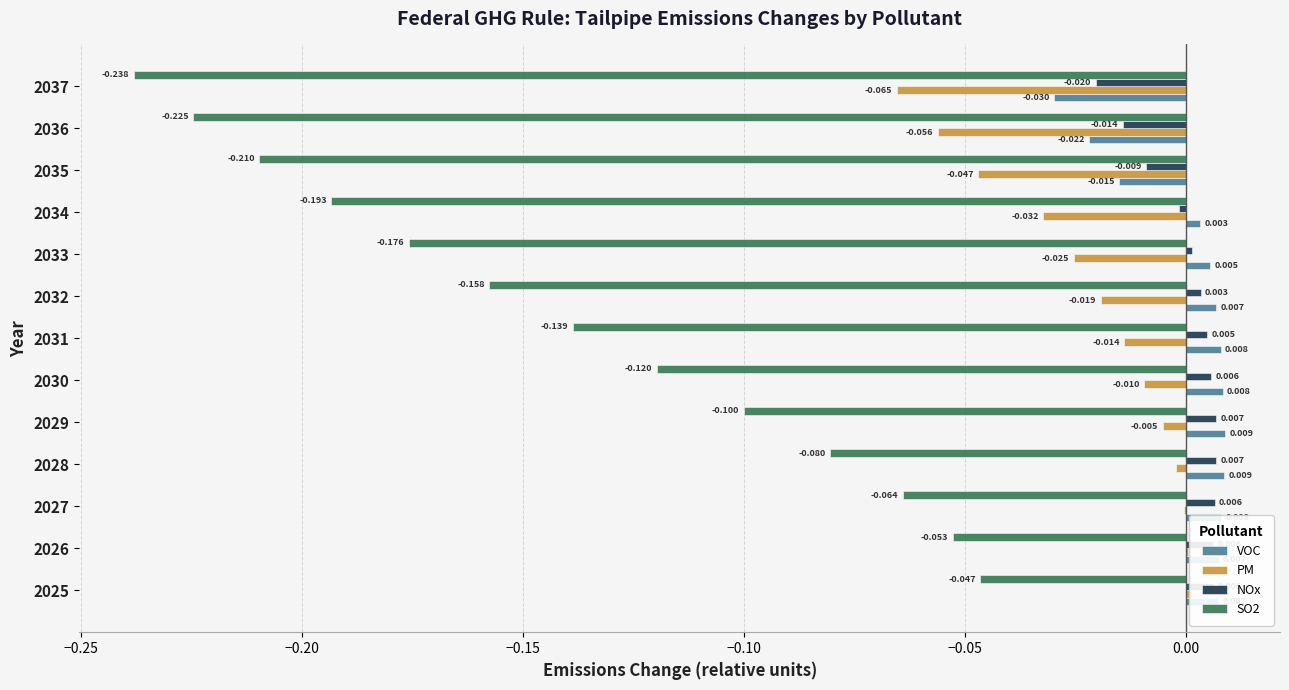

How many values in VOC are above zero?

10